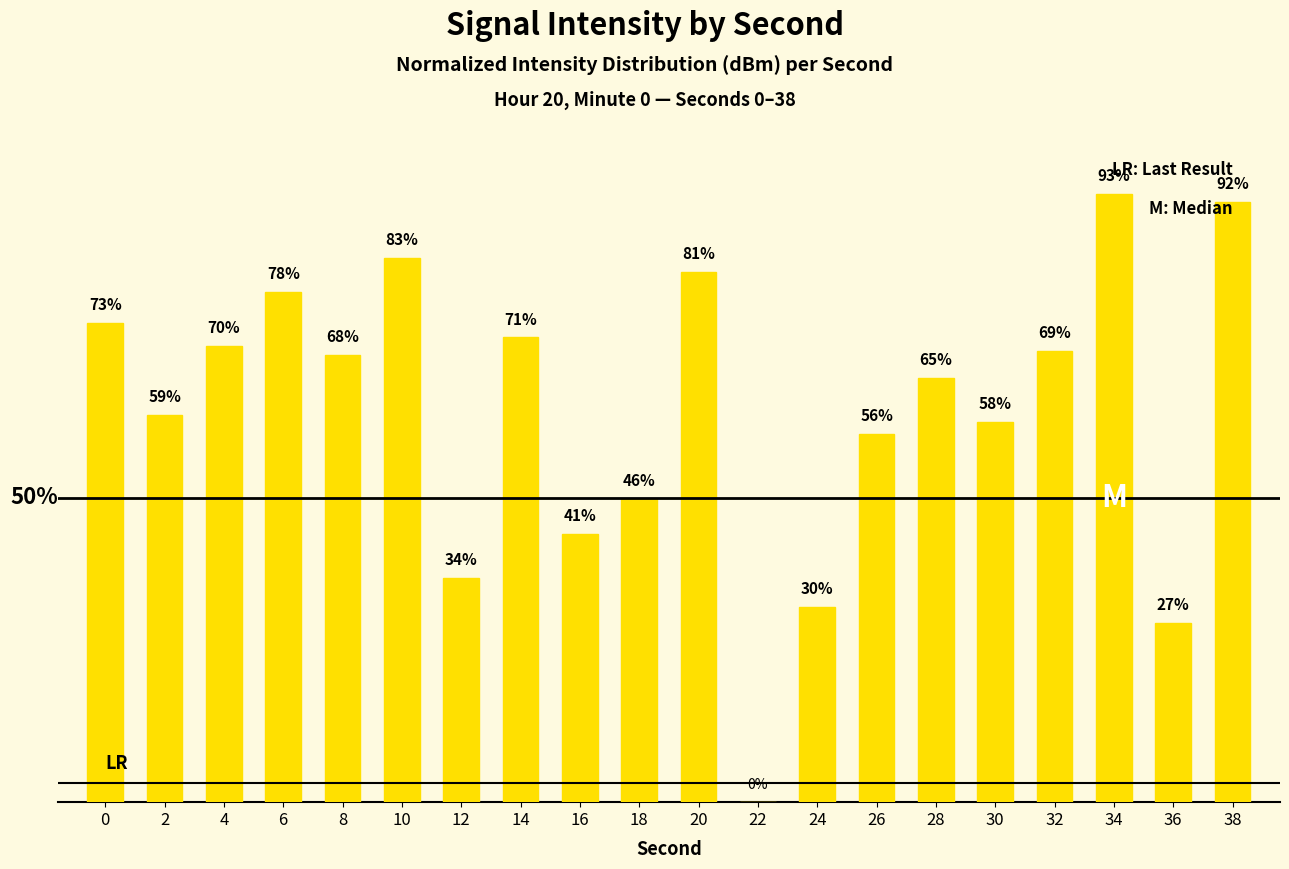

List the labels in order of value, largest first.

34, 38, 10, 20, 6, 0, 14, 4, 32, 8, 28, 2, 30, 26, 18, 16, 12, 24, 36, 22